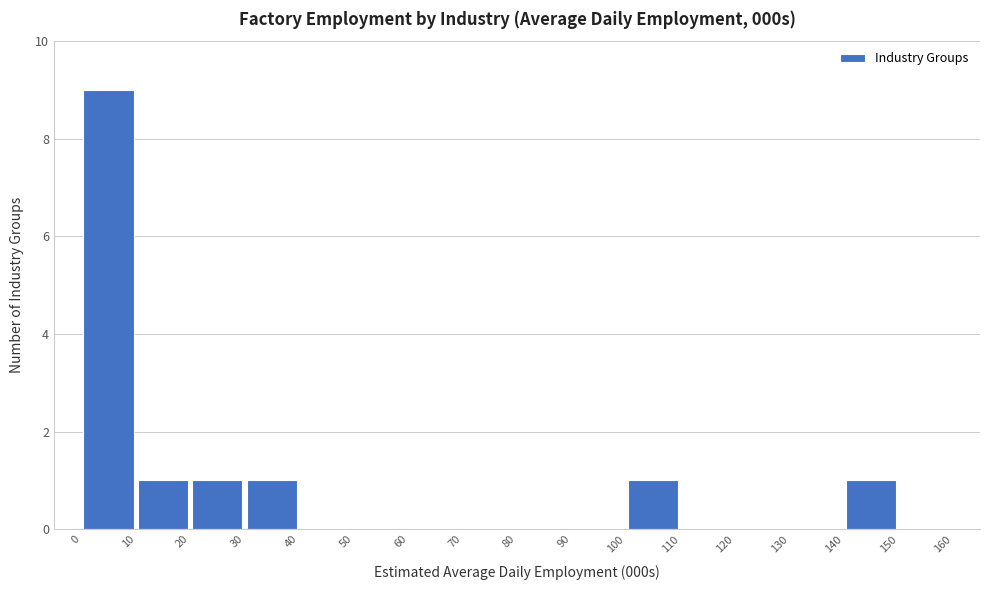

Over which range of the x-axis is the bar tallest?

0 to 10